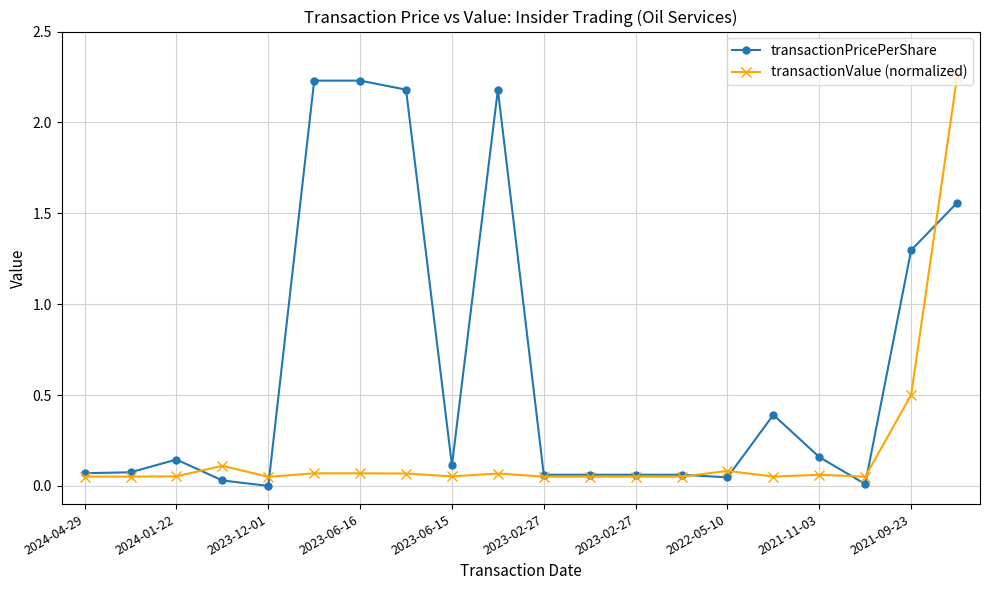

At how many categories does at least one series exceed 1?

6